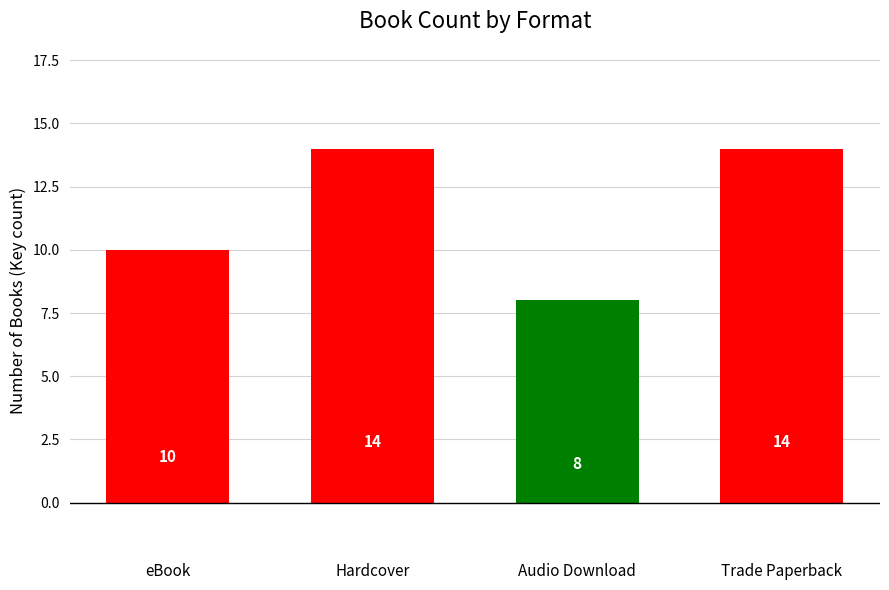

Is it true that the value at Hardcover is 14?

True